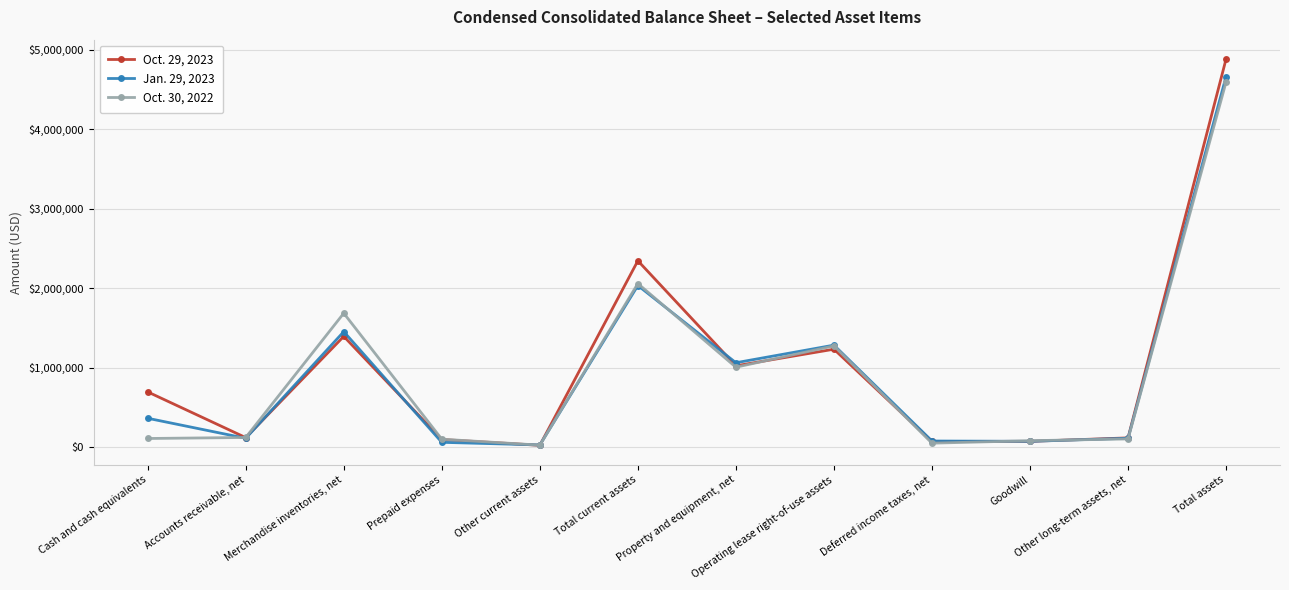

Which series has the widest spread of values?

Oct. 29, 2023